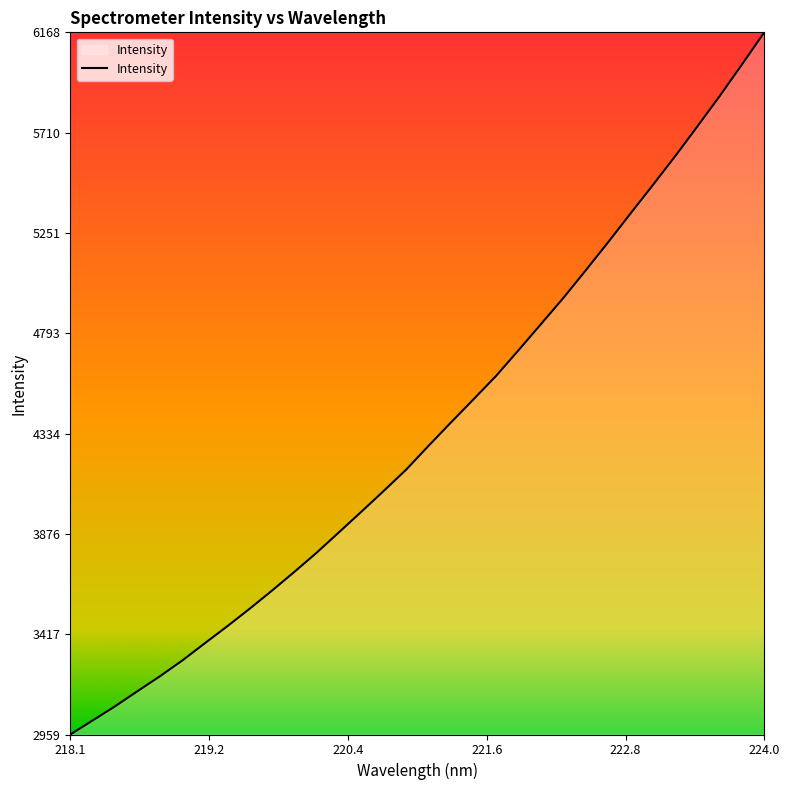

What is the maximum value shown in the chart?

6168.6